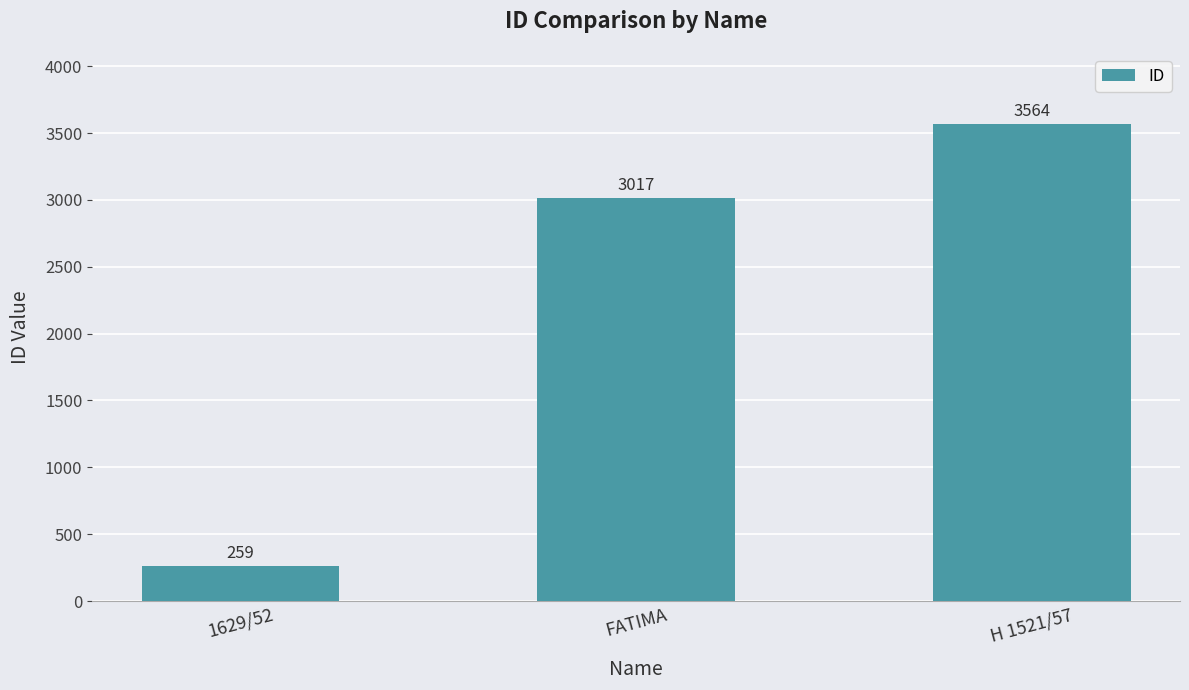

Reading left to right, what are all the values shown in this chart?

259	3017	3564